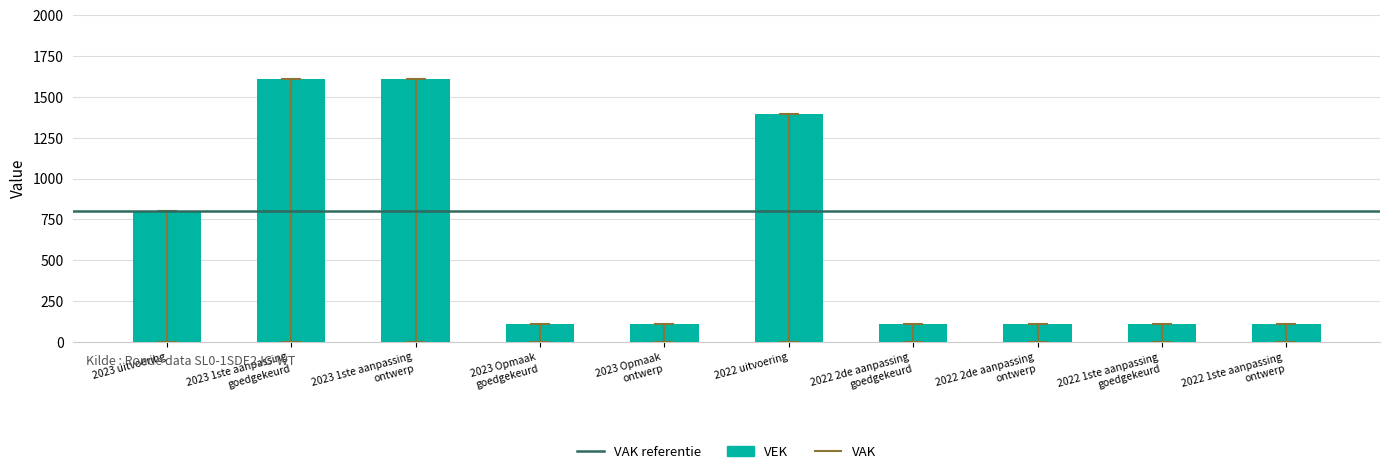

What is the difference between the values at 2023 1ste aanpassing ontwerp and 2022 2de aanpassing ontwerp?

1500